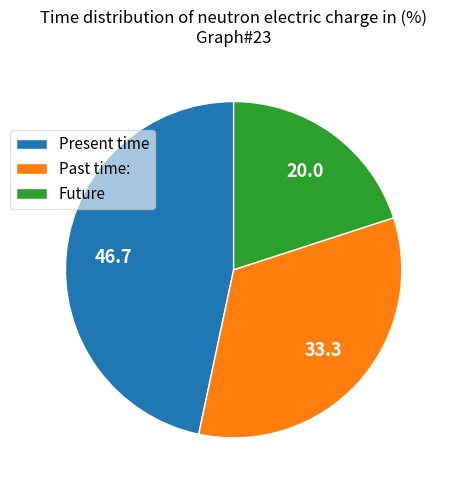

Combined, do Present time and Future account for over 50%?

Yes